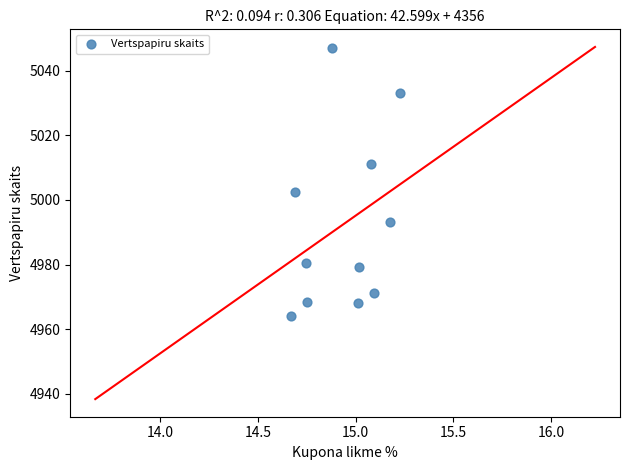

What Y value in the scatter plot is closest to 5005?

5002.5